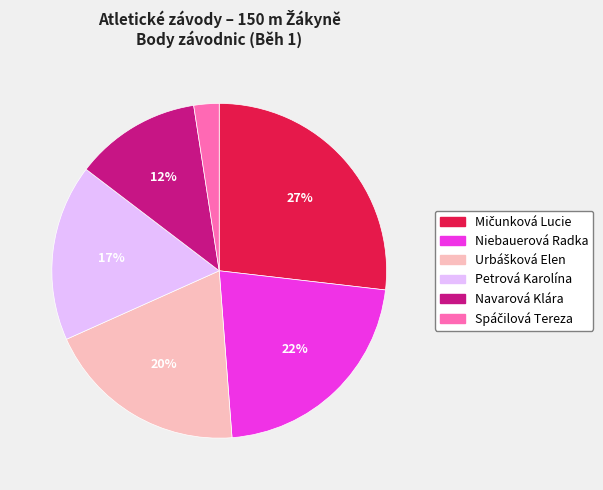

True or false: Niebauerová Radka accounts for 22% of the total.

True